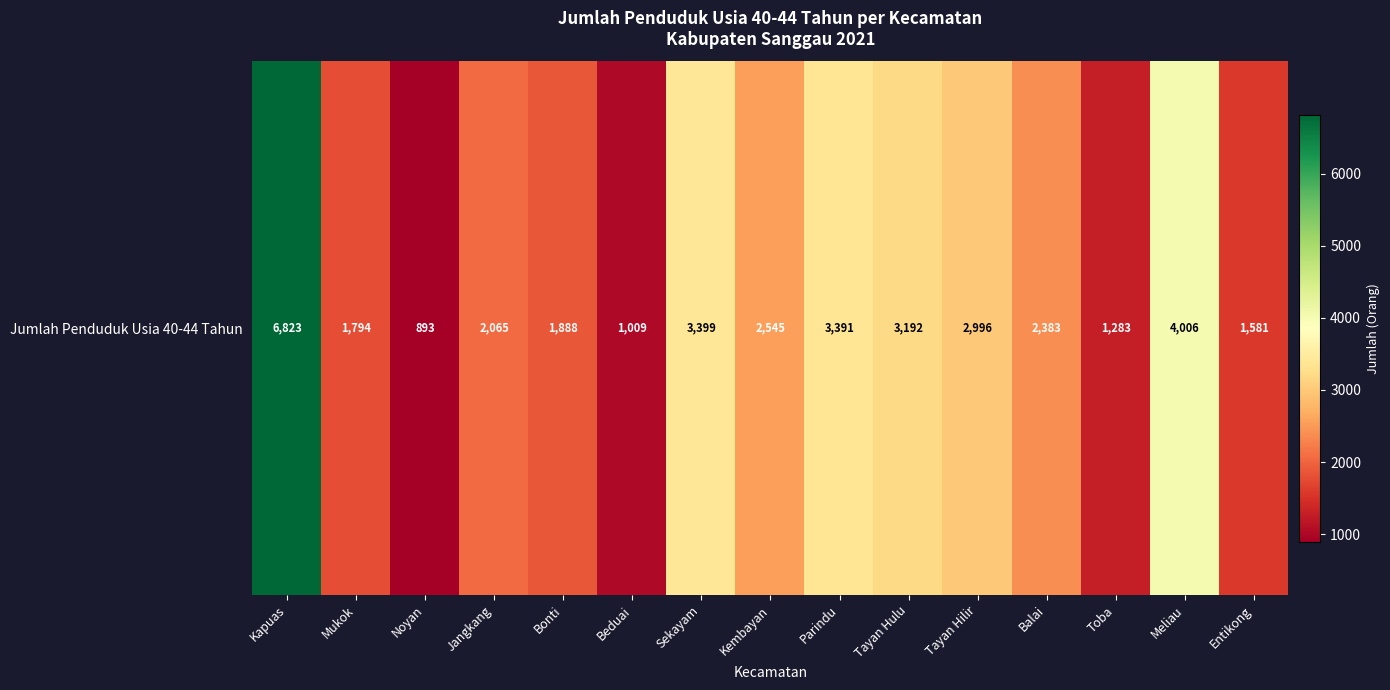

Reading left to right, transcribe all the data shown in this chart.

Kapuas=6823	Mukok=1794	Noyan=893	Jangkang=2065	Bonti=1888	Beduai=1009	Sekayam=3399	Kembayan=2545	Parindu=3391	Tayan Hulu=3192	Tayan Hilir=2996	Balai=2383	Toba=1283	Meliau=4006	Entikong=1581